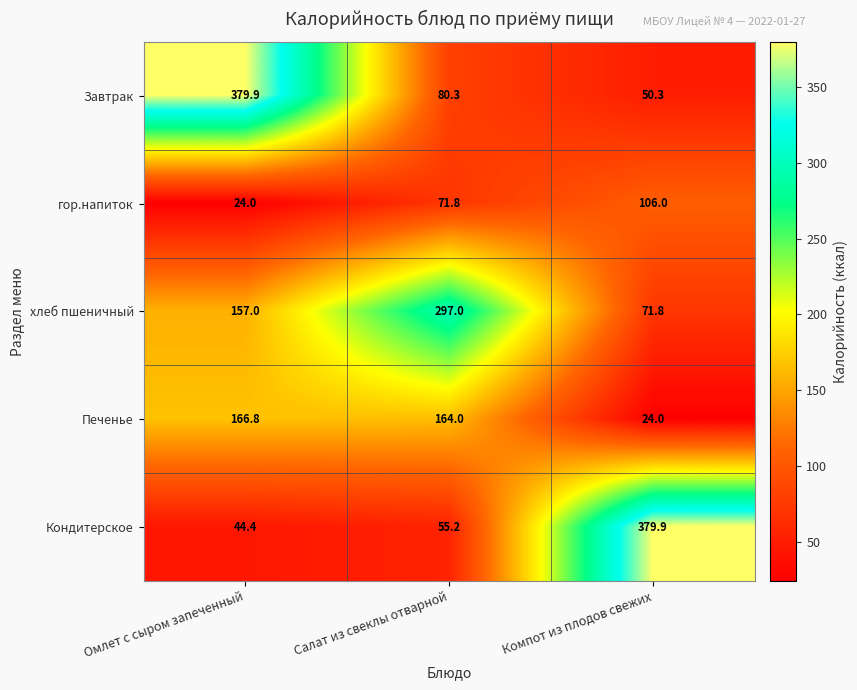

Count the number of data series in this chart.

5